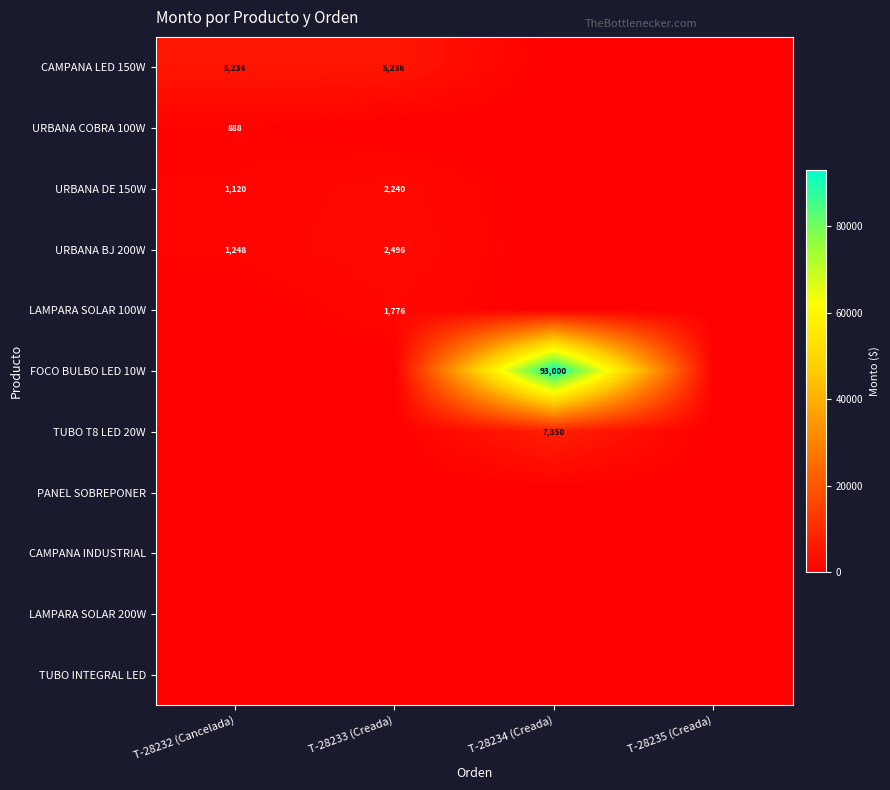

At how many categories does at least one series exceed 20562?

1